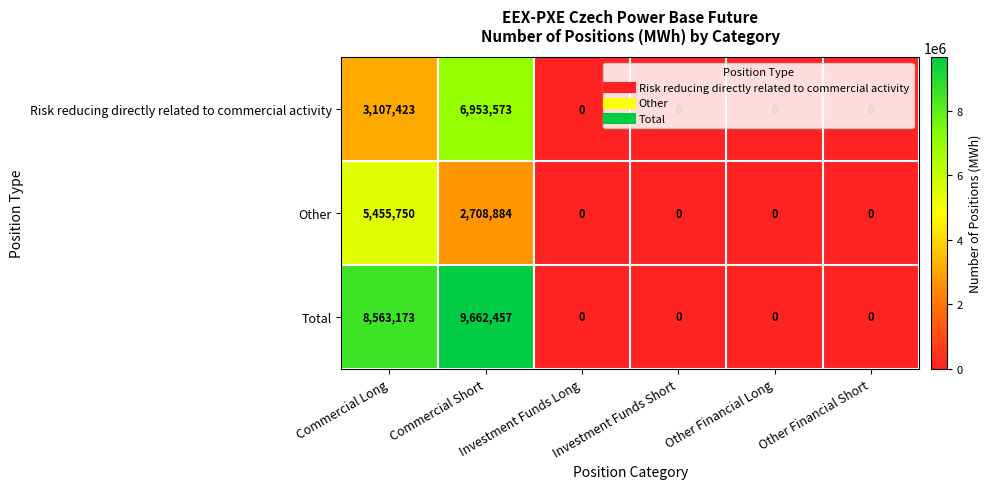

The Total series shows 9662457 at Commercial Short. True or false?

True